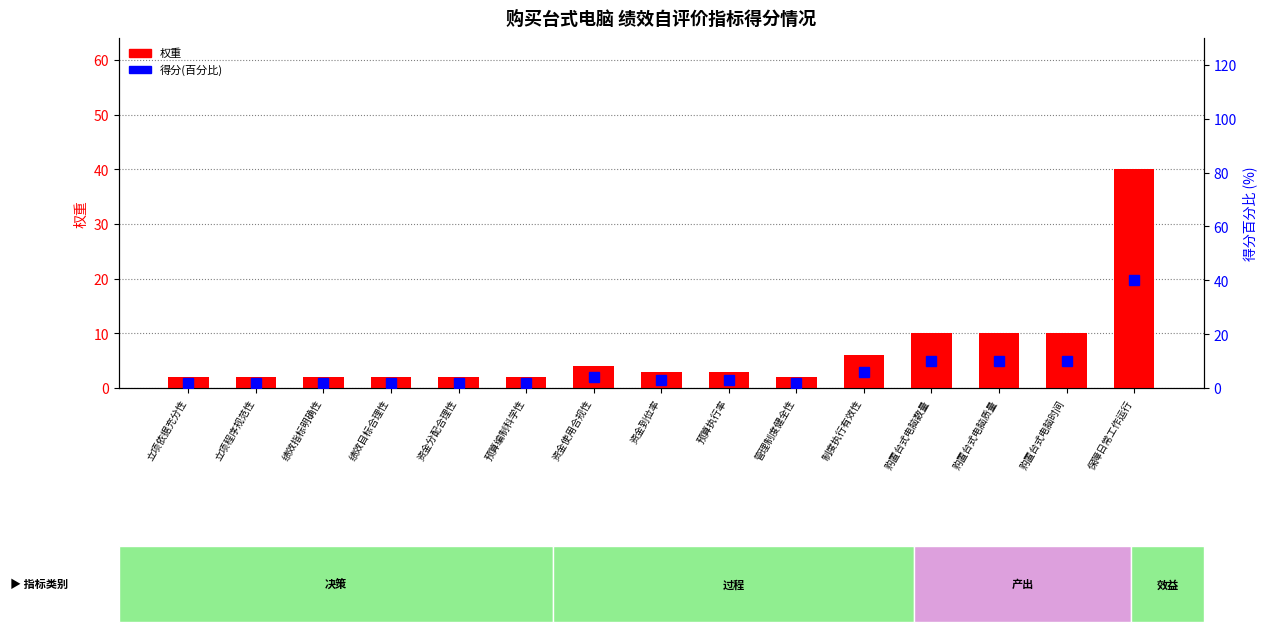

Is it true that 得分(百分比) equals 6 at 制度执行有效性?

True